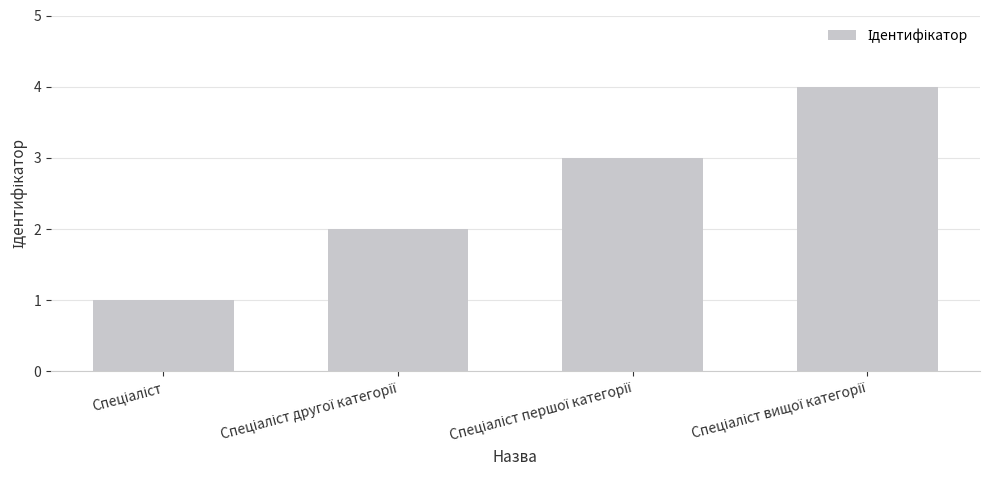

What is the maximum value shown in the chart?

4